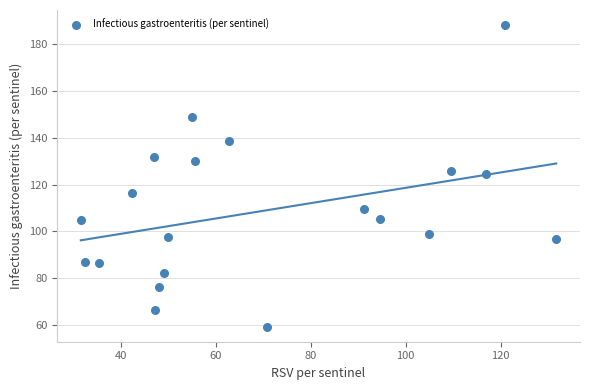

What is the range of X values (max minus min)?

100.1